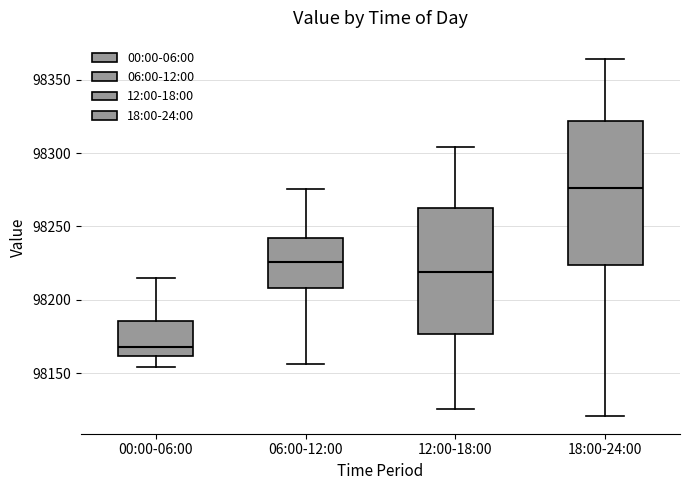

Where is the upper edge of the box for 18:00-24:00 on the y-axis? The values are not printed on the chart, so give them approximately, as read against the axis.

98320